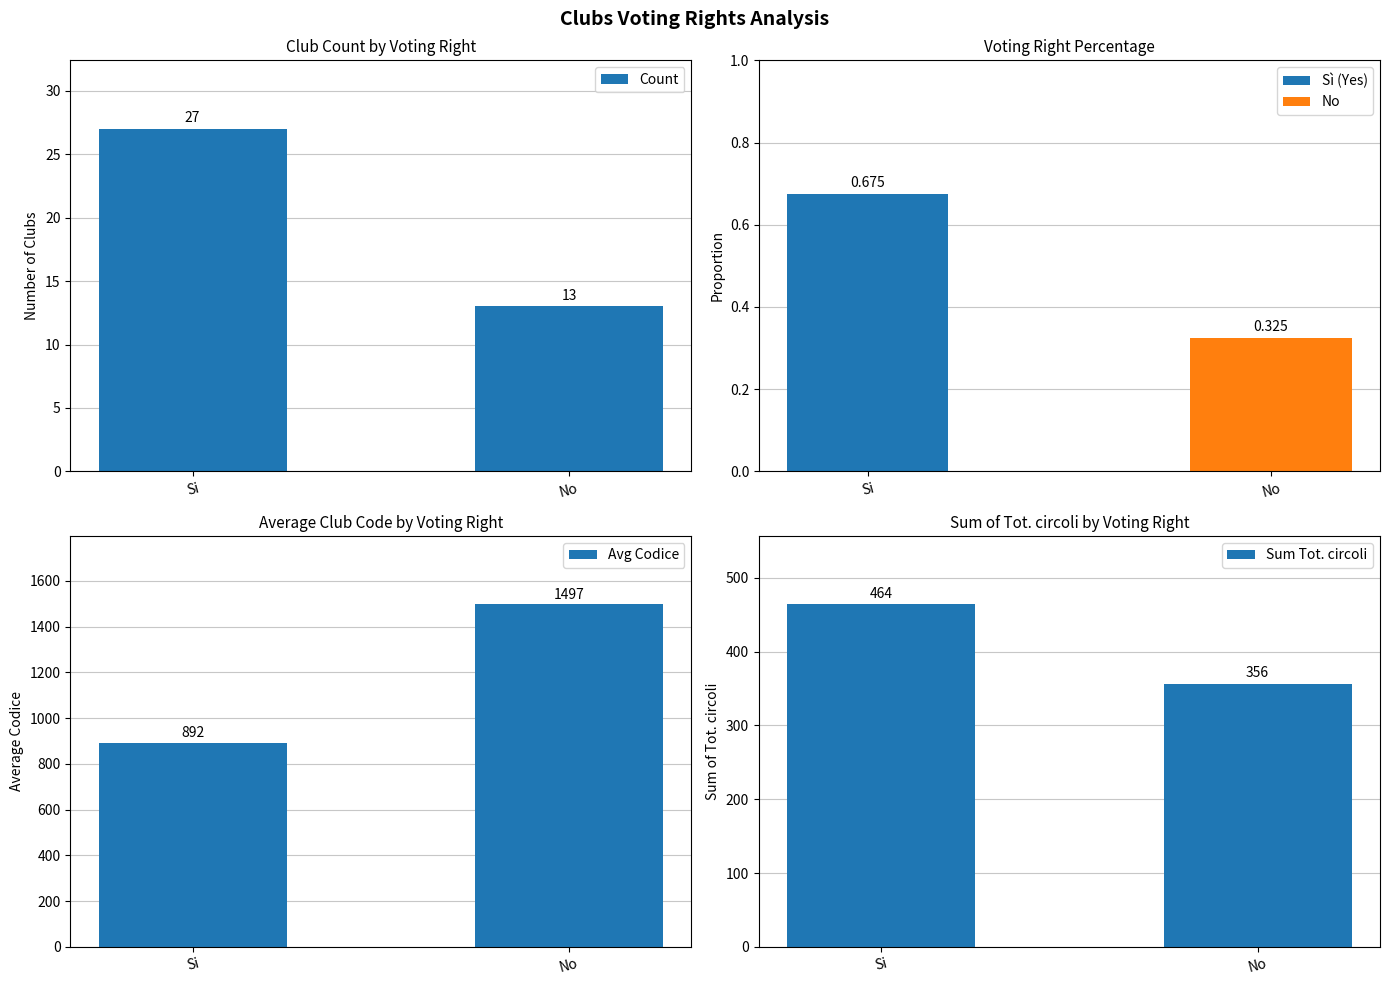

Rank the categories by Count value from lowest to highest.

No, Si